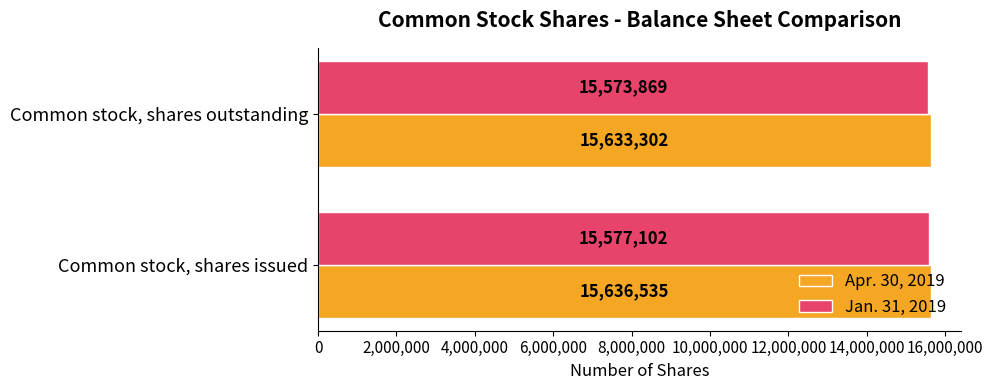

Where is Apr. 30, 2019 nearest to the value 15634918?

Common stock, shares outstanding